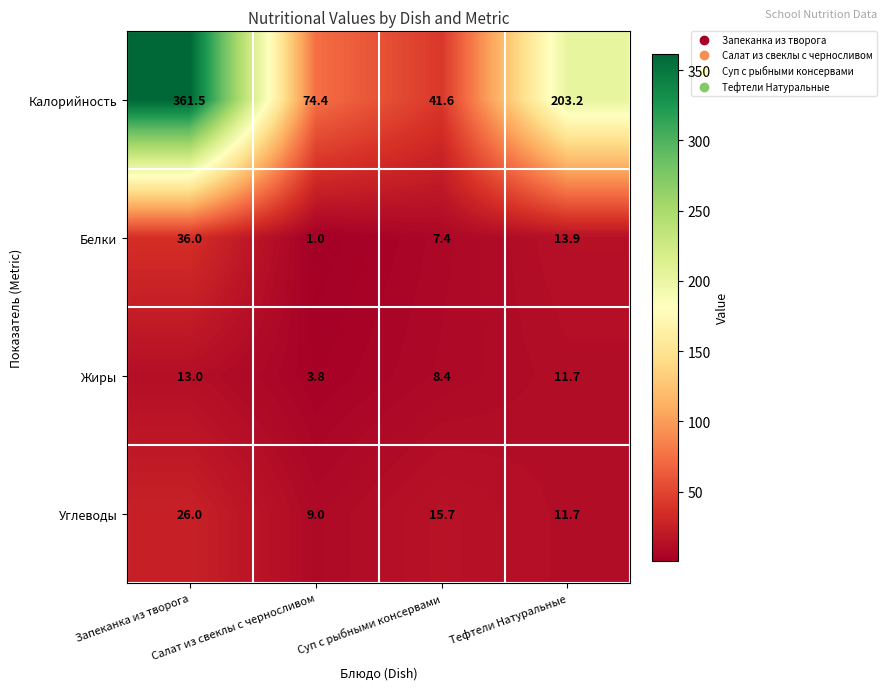

What is the sum of all Калорийность values?

680.7